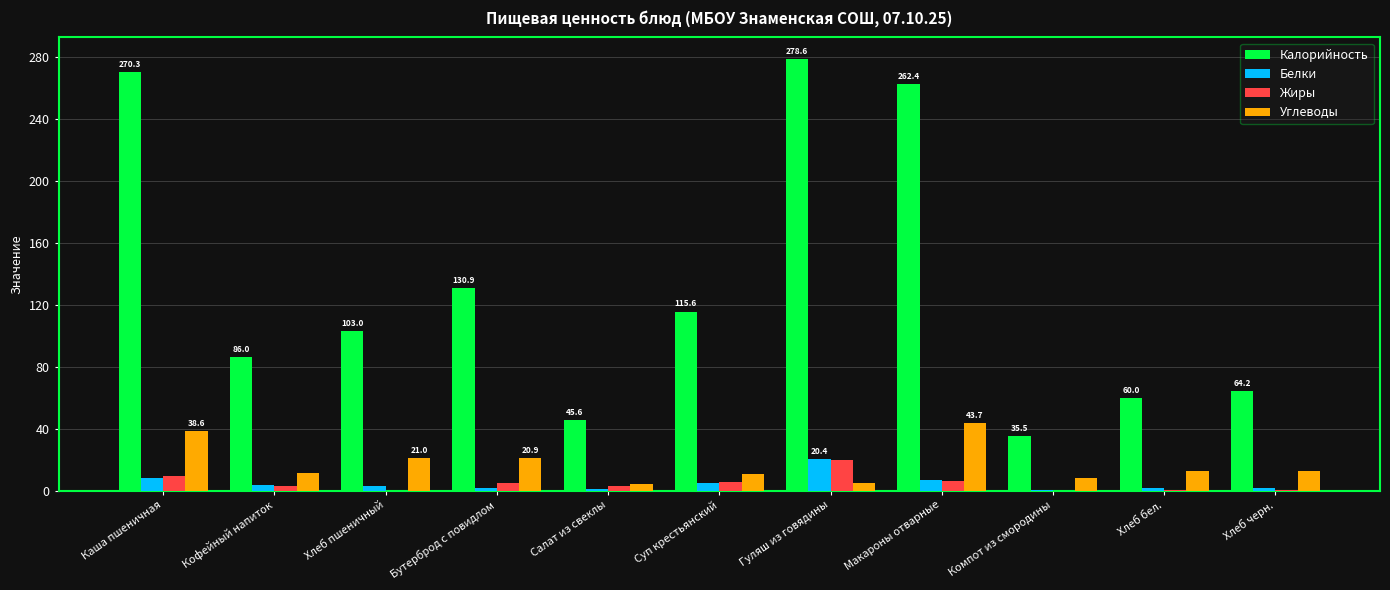

What is the sum of all Углеводы values?

189.0